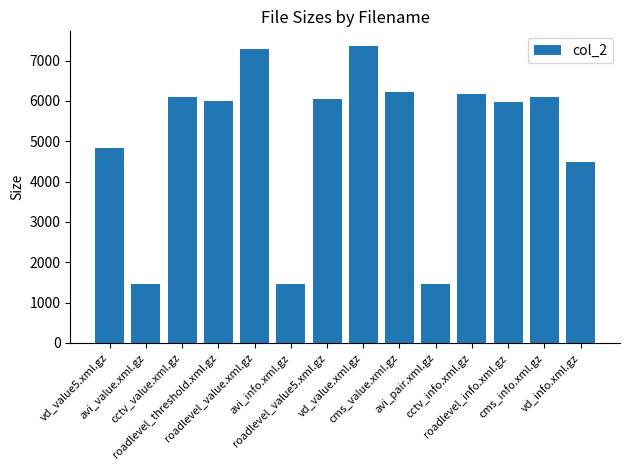

What is the sum of the values at avi_info.xml.gz and avi_value.xml.gz?

2908